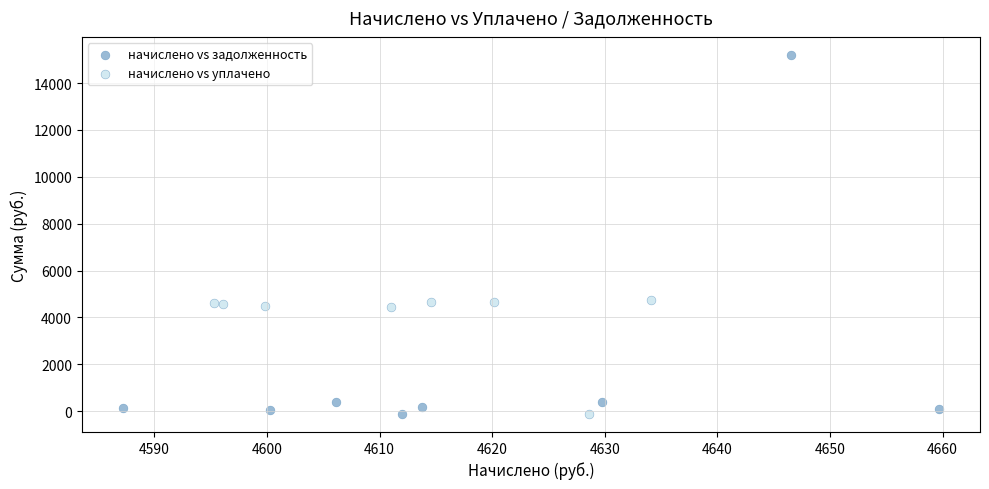

Which series has the largest Y range (max minus min)?

начислено vs задолженность